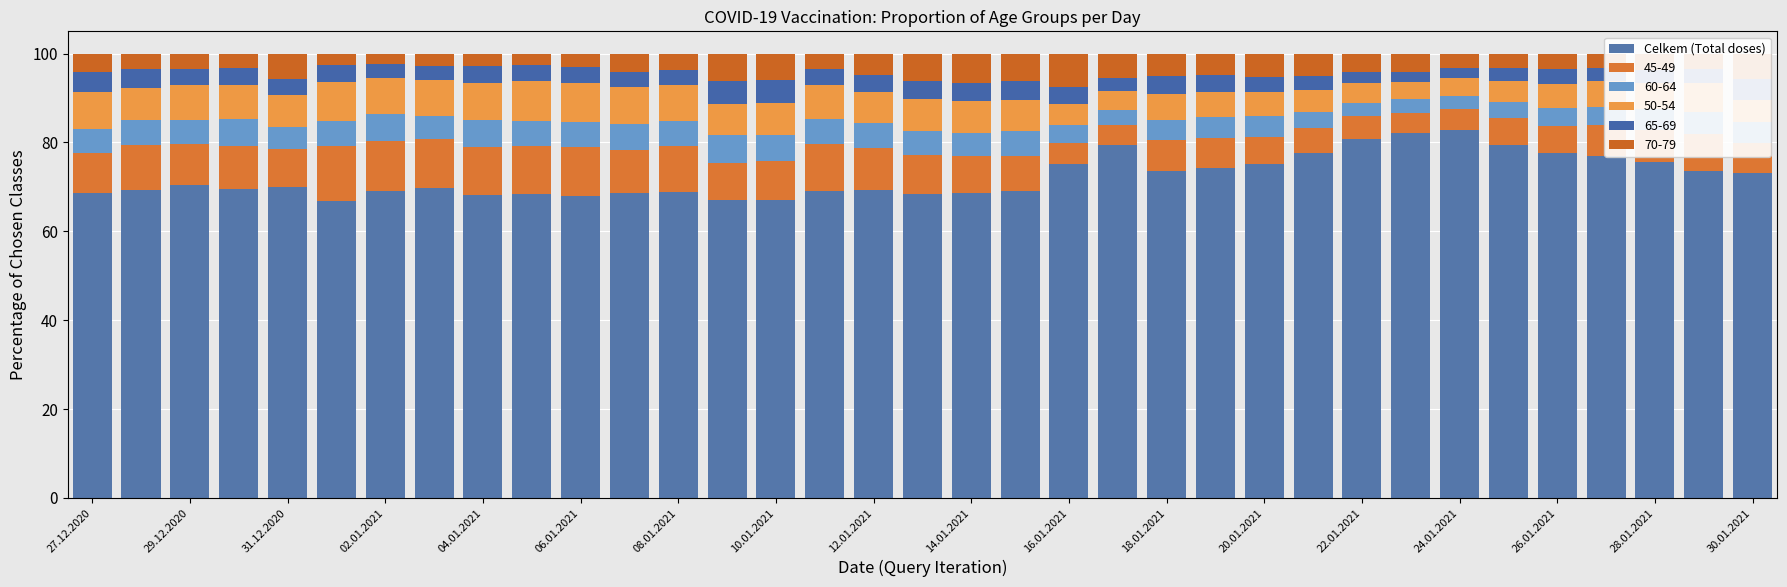

How many bars are there in total?

35